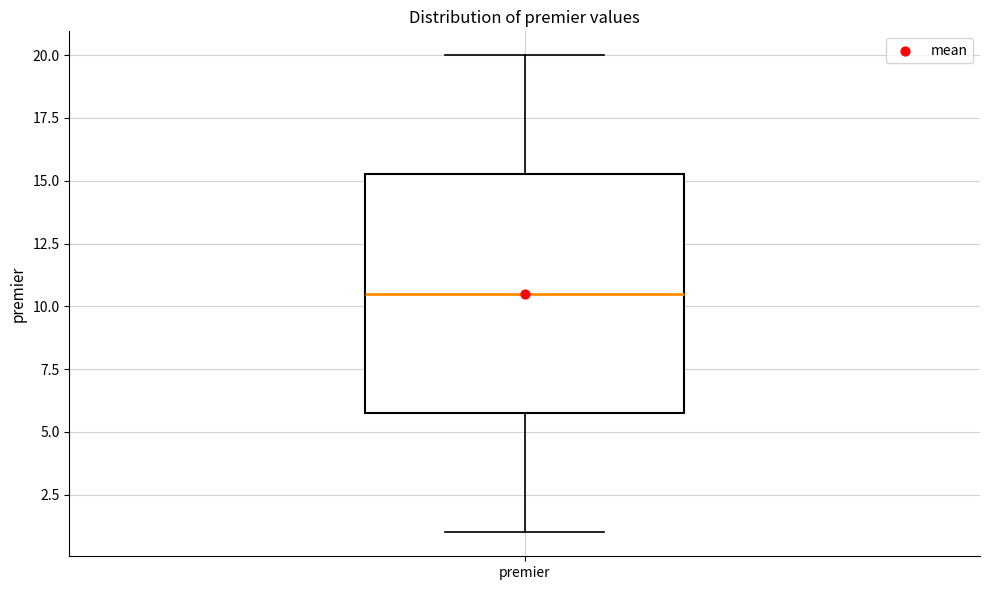

Where does the lower whisker of the box for premier end on the y-axis? The values are not printed on the chart, so give them approximately, as read against the axis.

1.0